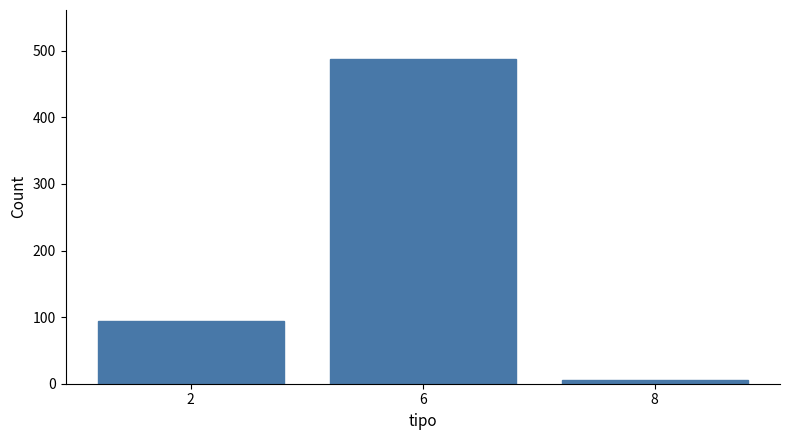

What is the difference between the maximum and second lowest values?

394